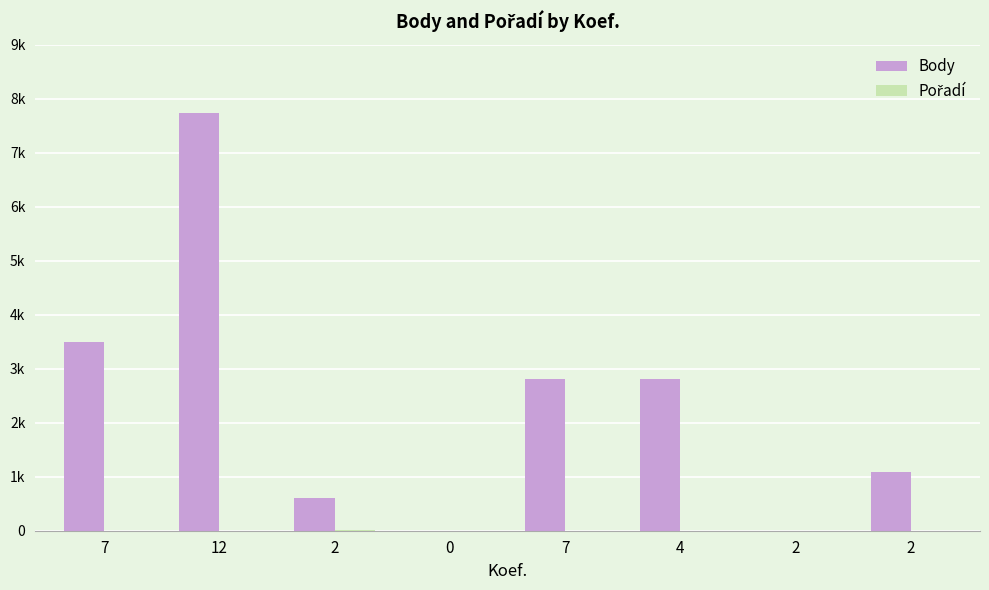

Where does the Pořadí series first go above 4?

2